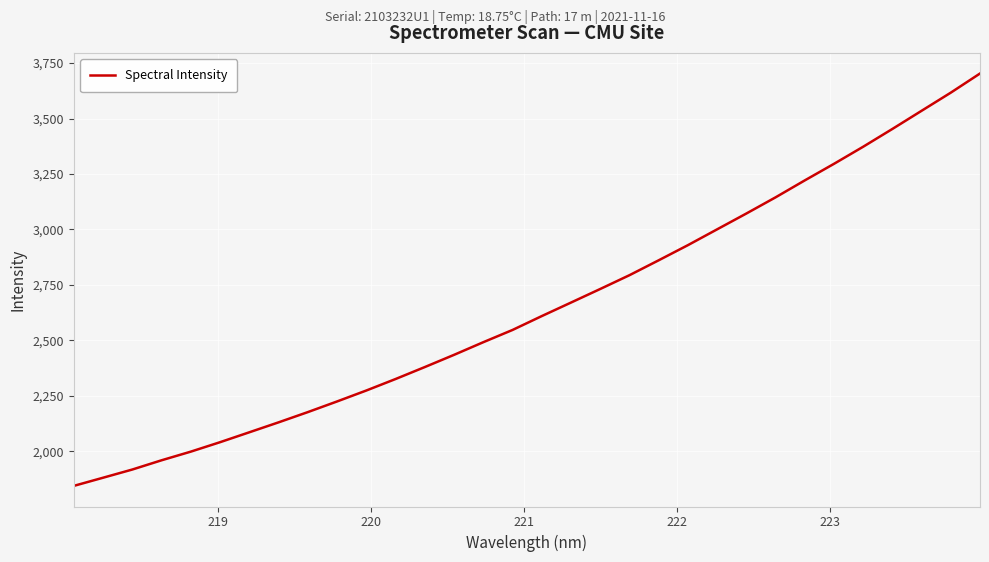

What is the smallest value displayed?

1844.3